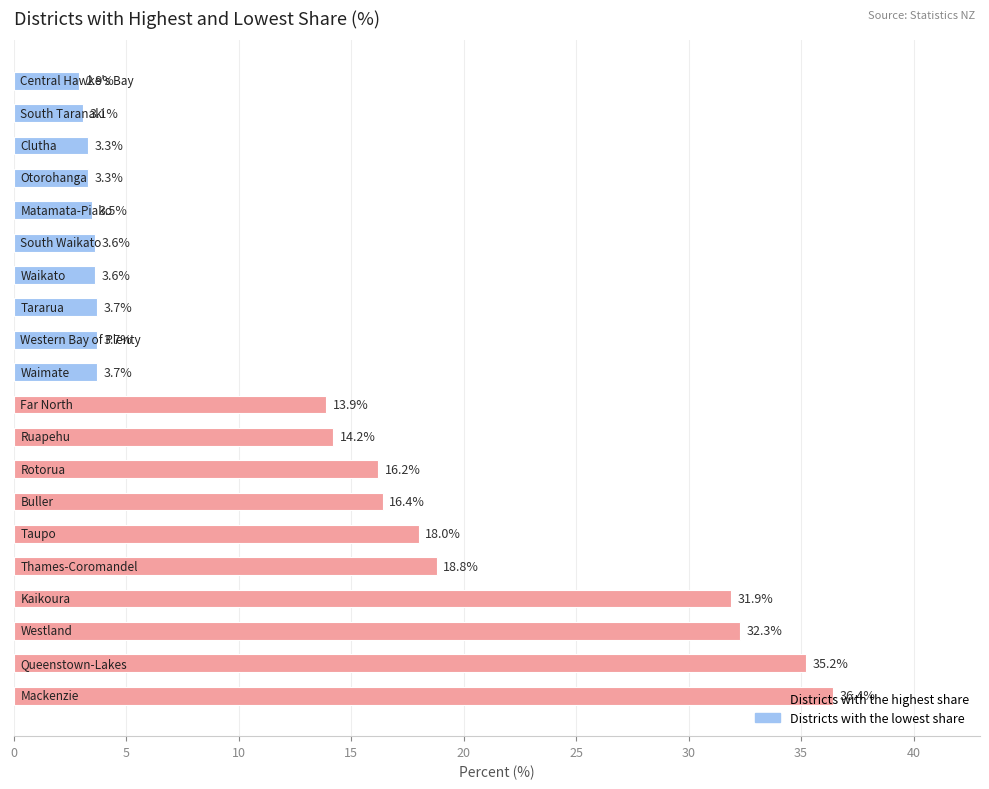

What is the greatest value displayed?

36.4